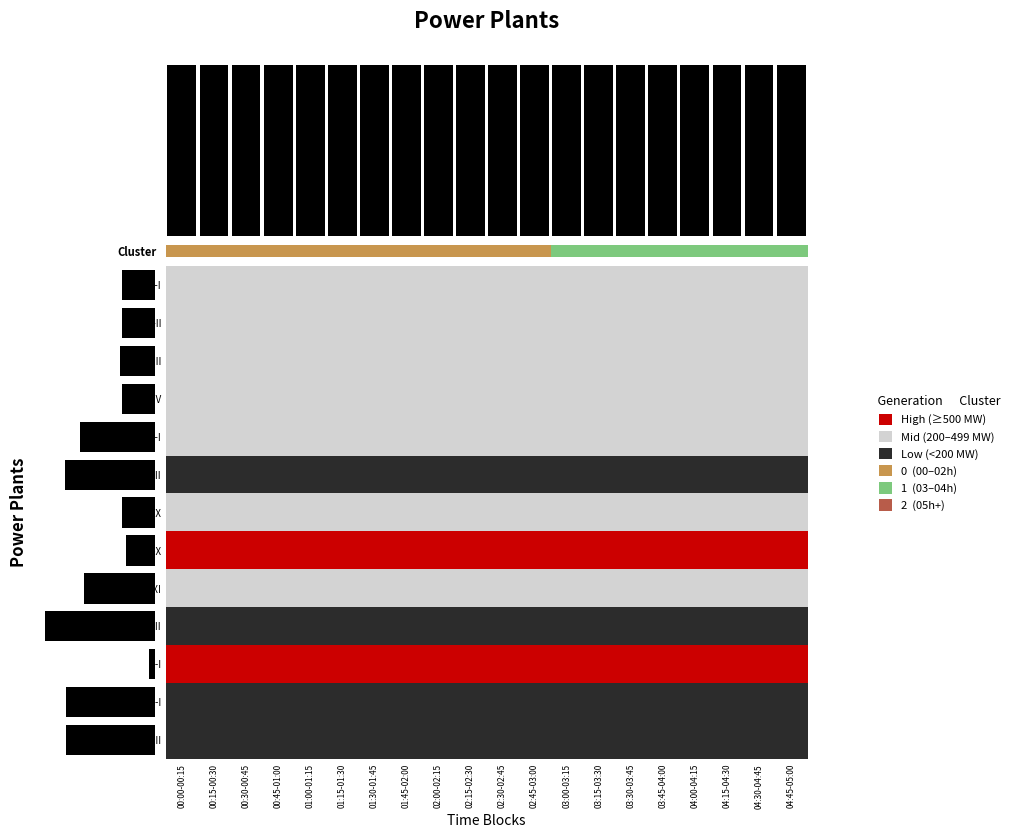

List the labels in order of KTPS-VI UNIT-XI value, largest first.

00:00-00:15, 00:15-00:30, 00:30-00:45, 00:45-01:00, 01:00-01:15, 01:15-01:30, 01:30-01:45, 01:45-02:00, 02:00-02:15, 02:15-02:30, 02:30-02:45, 02:45-03:00, 03:00-03:15, 03:15-03:30, 03:30-03:45, 03:45-04:00, 04:00-04:15, 04:15-04:30, 04:30-04:45, 04:45-05:00